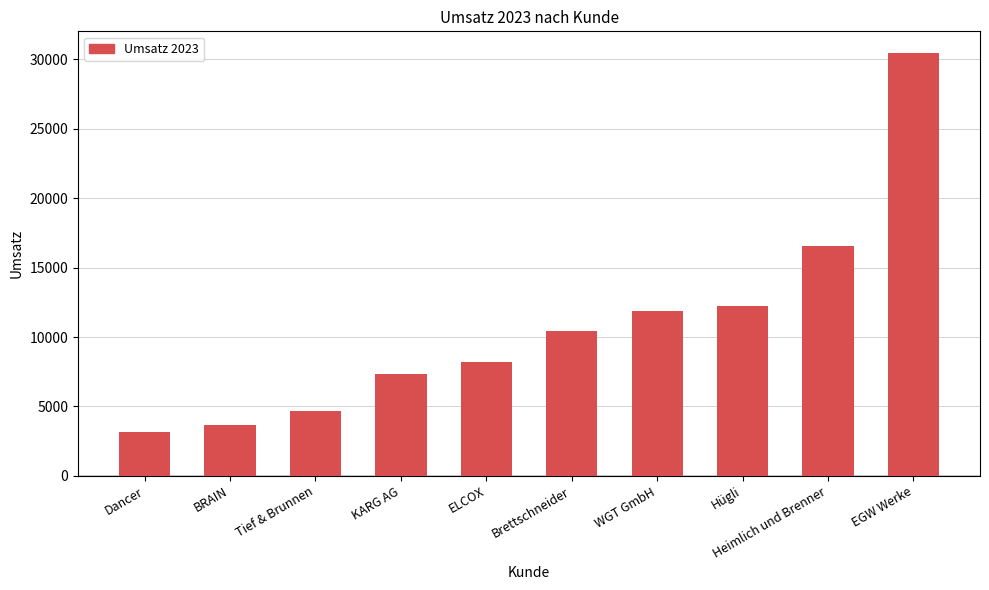

What is the difference between the maximum and minimum values?

27323